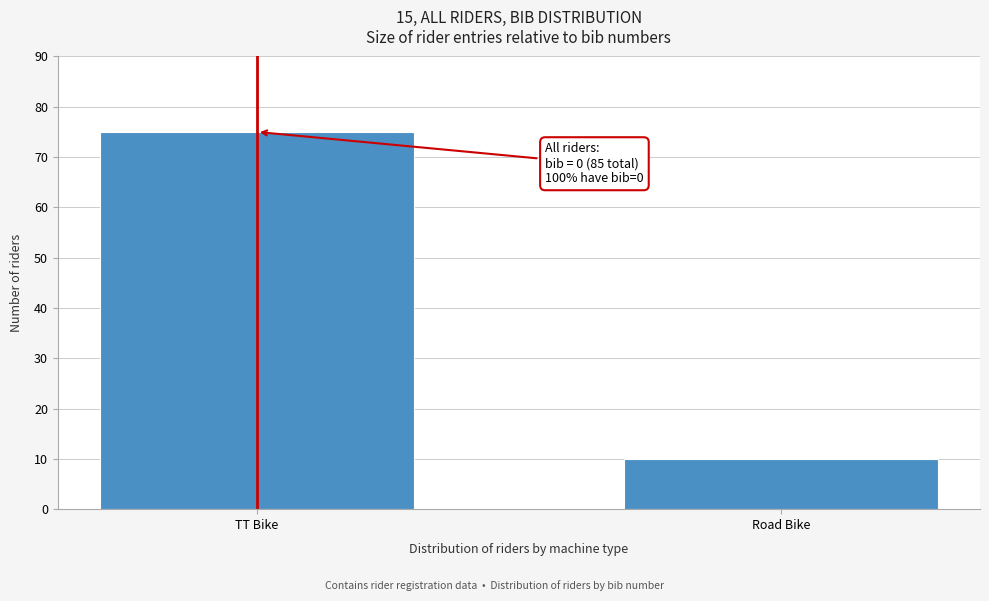

Reading right to left, transcribe all the data shown in this chart.

10	75